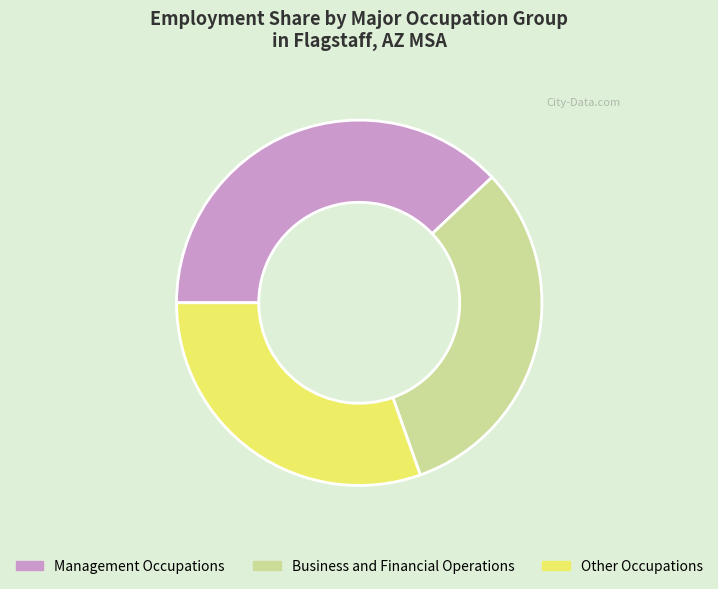

Which has a higher value, Business and Financial Operations or Other Occupations?

Business and Financial Operations